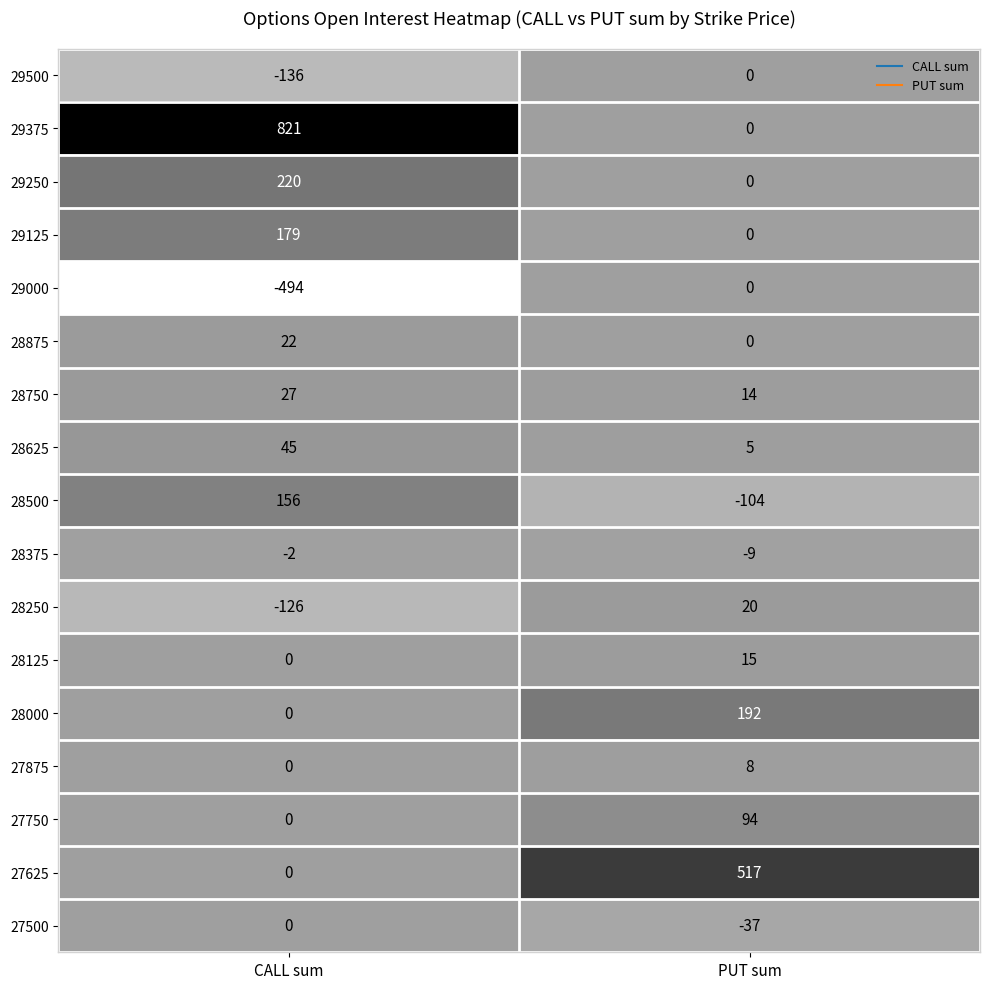

Rank the categories by 28625 value from highest to lowest.

CALL sum, PUT sum